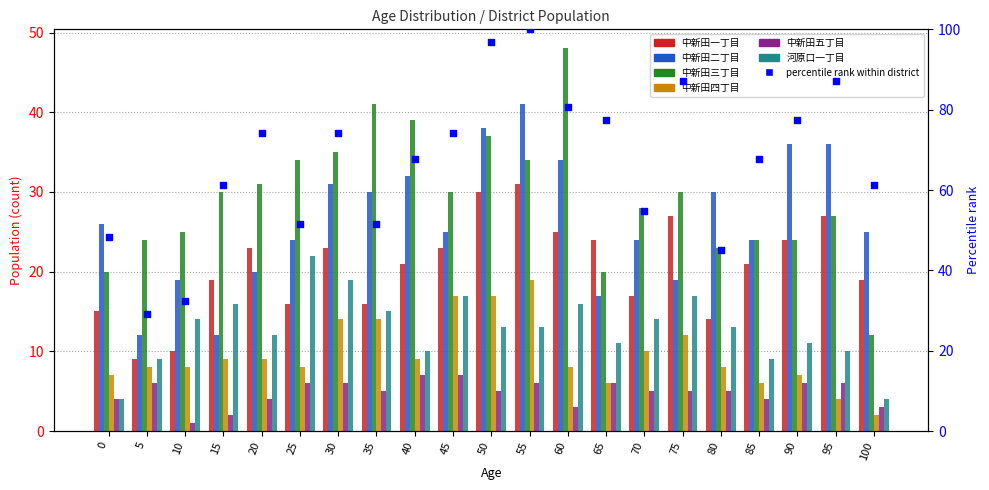

Which series reaches the maximum Y coordinate?

中新田三丁目